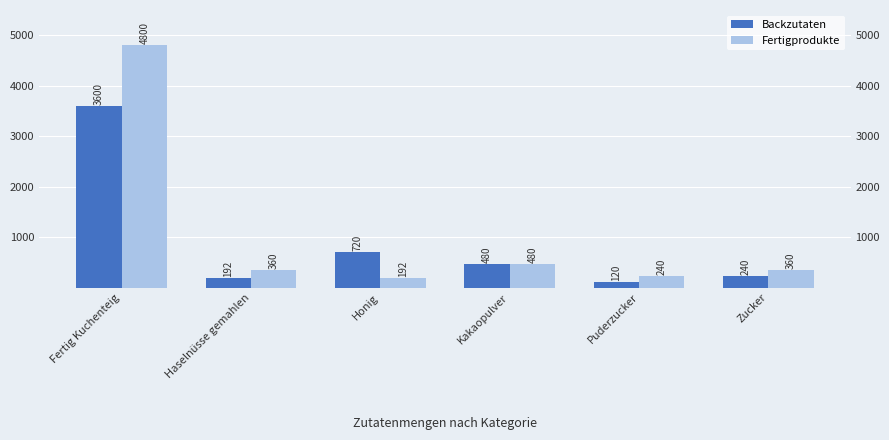

Is the value of Fertigprodukte at Honig greater than the value of Backzutaten at Zucker?

No